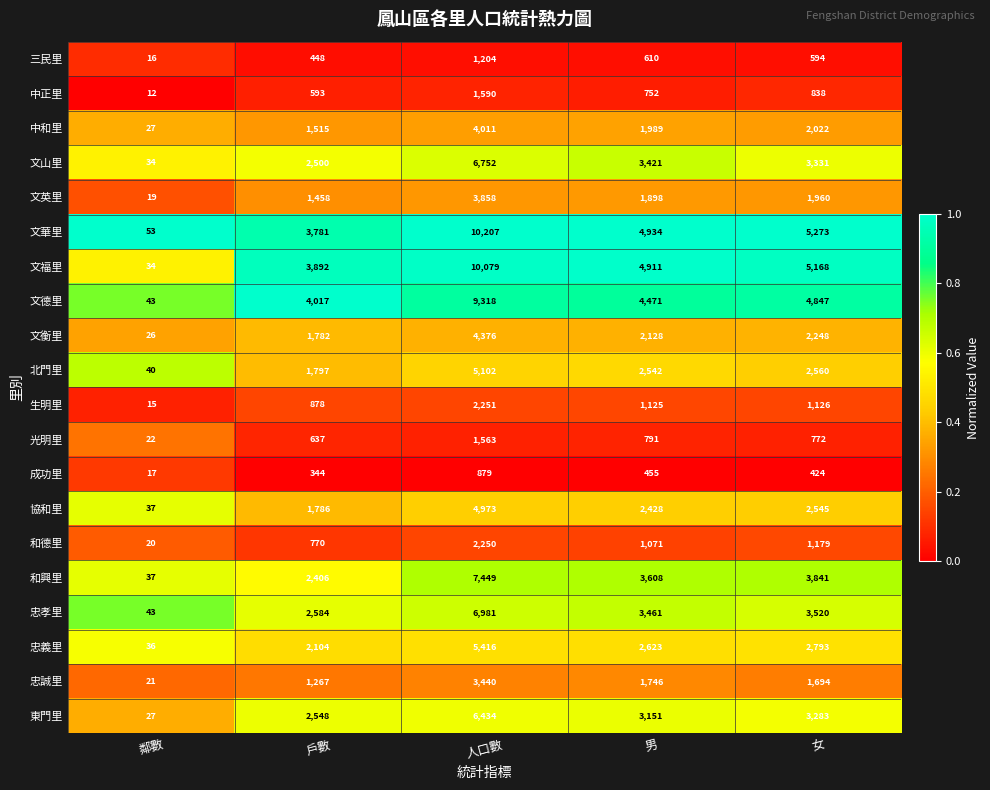

The 東門里 series shows 3151 at 男. True or false?

True